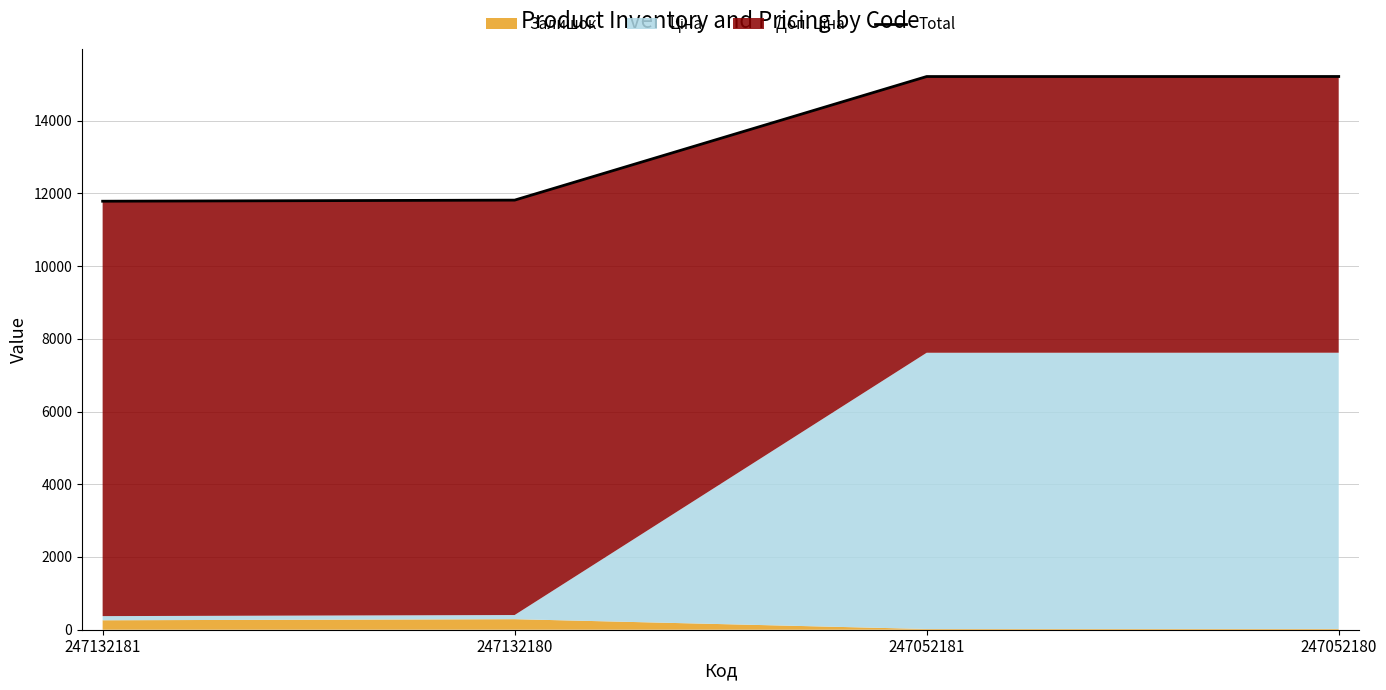

Reading left to right, what are all the values shown in this chart?

247132181=11784.1	247132180=11814.1	247052181=15213.1	247052180=15214.1